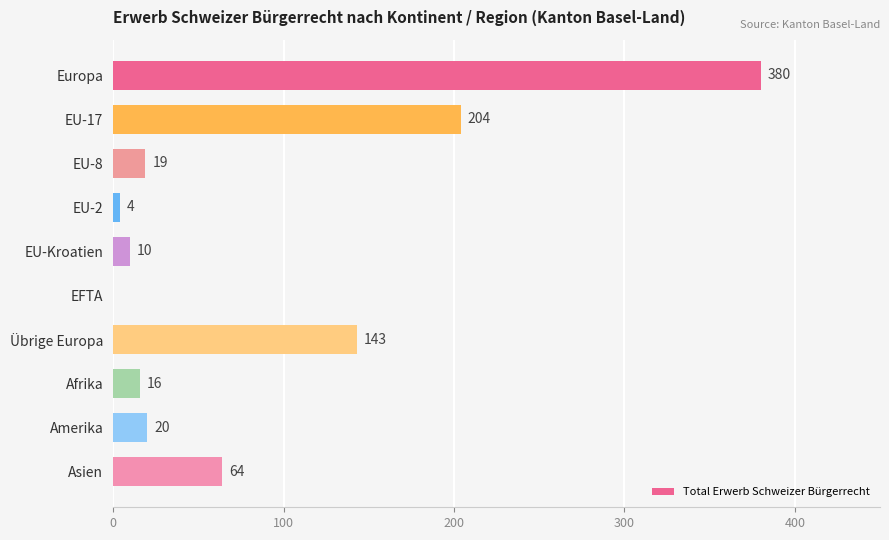

What is the sum of all values?

860